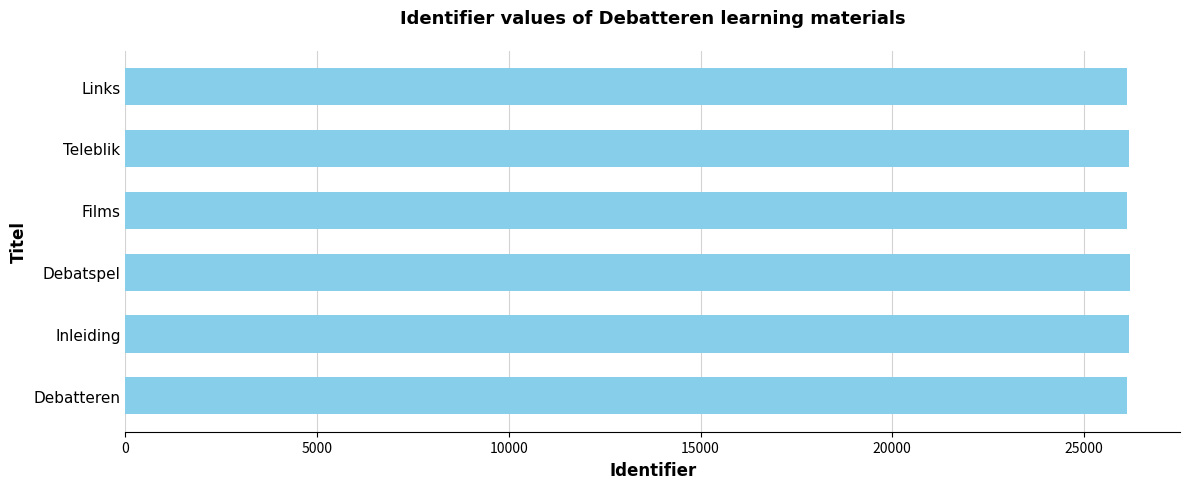

Approximately how many times larger is the value at Debatspel compared to Teleblik?

1.0